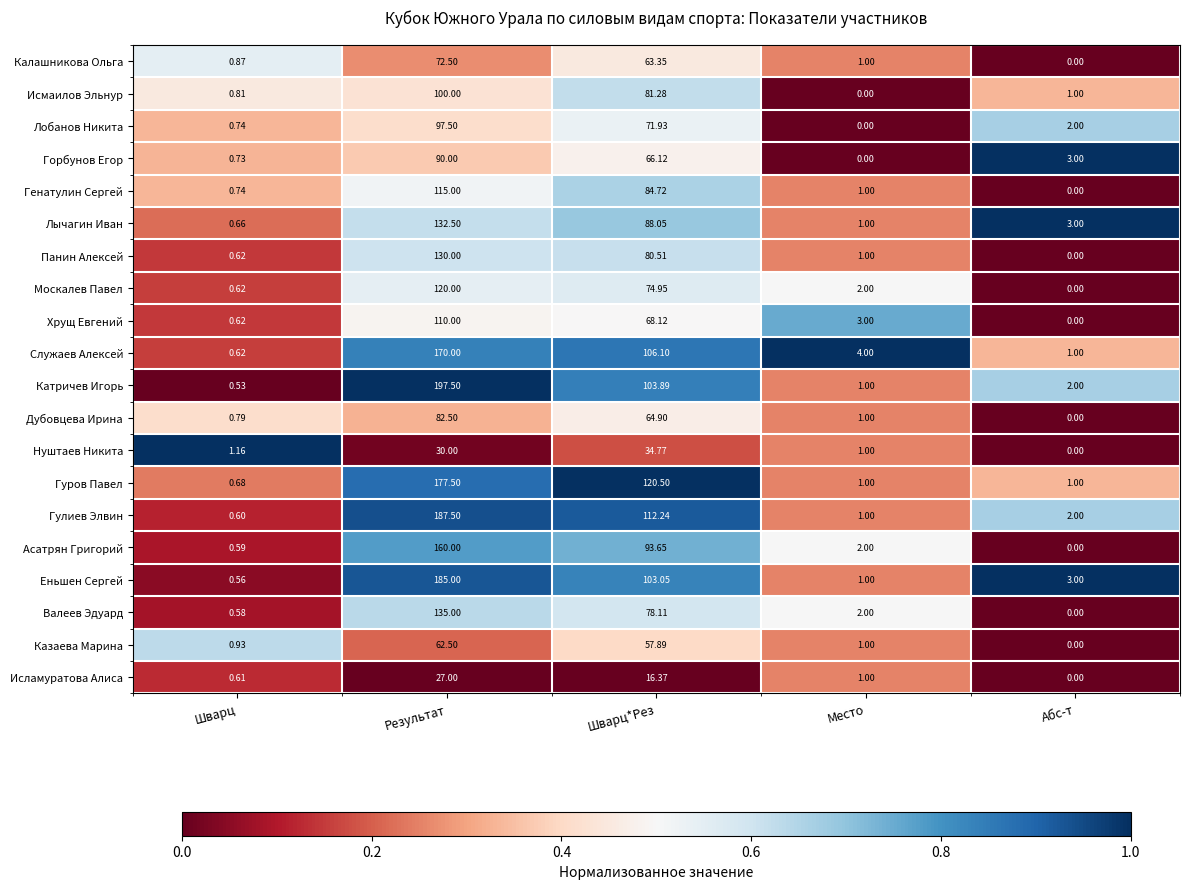

At which category does the chart reach its peak across all series?

Результат